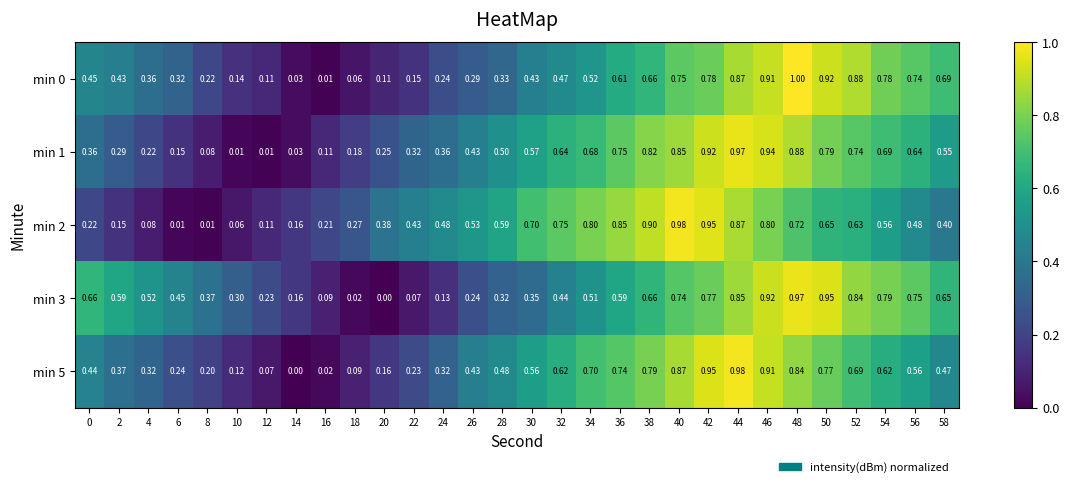

Is the value of min 1 at 42 greater than the value of min 2 at 48?

Yes